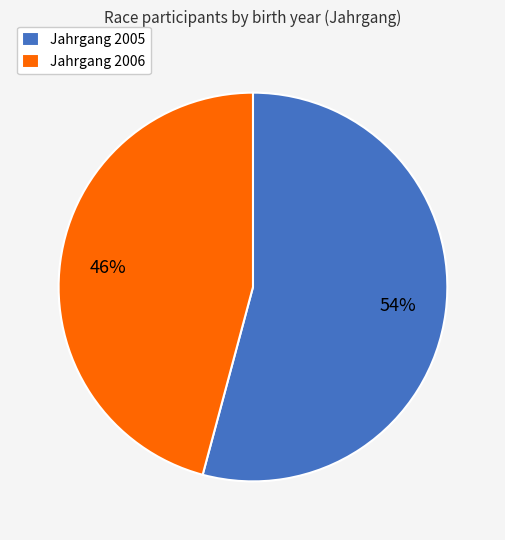

Which slice represents more than half of the pie?

Jahrgang 2005